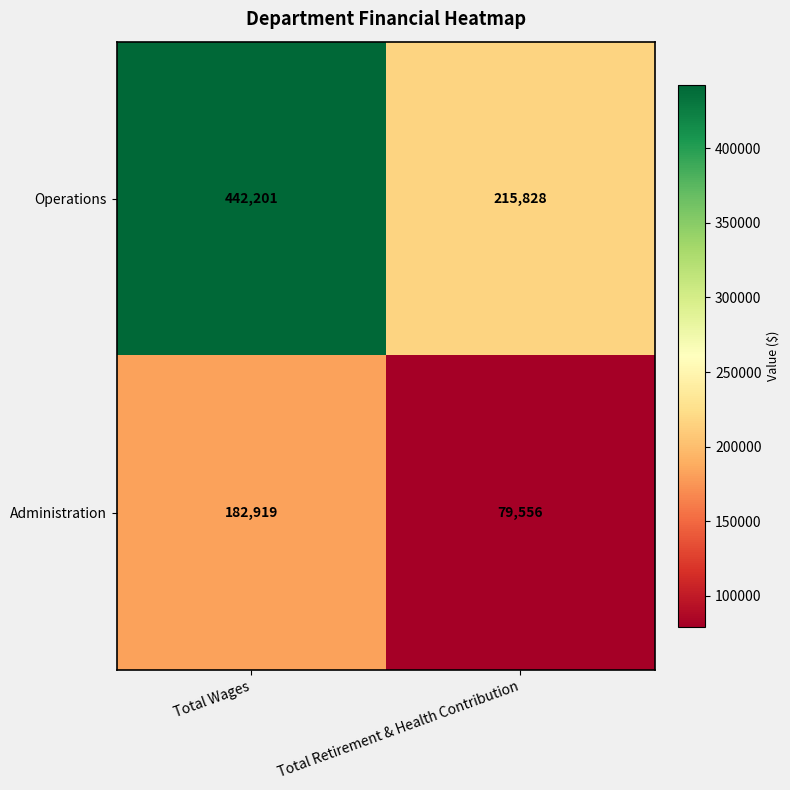

At how many categories does at least one series exceed 393931?

1